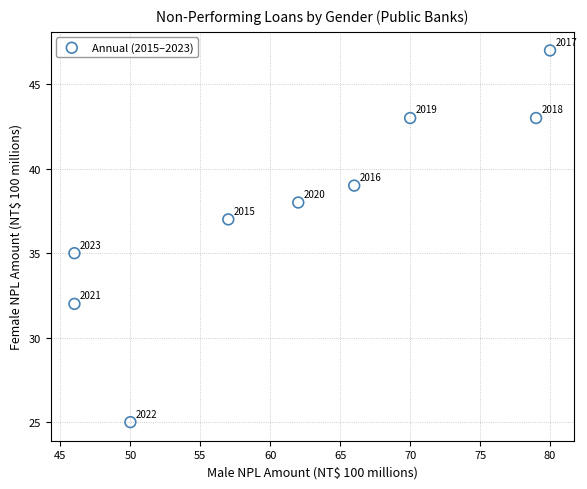

What is the range of X values (max minus min)?

34